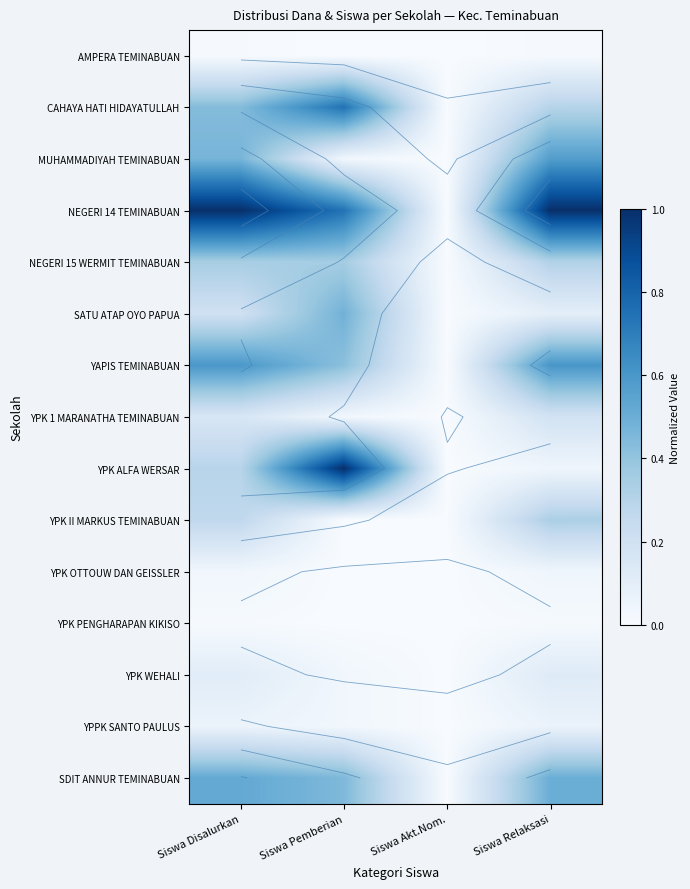

Which label corresponds to the smallest value in the chart?

Siswa Pemberian